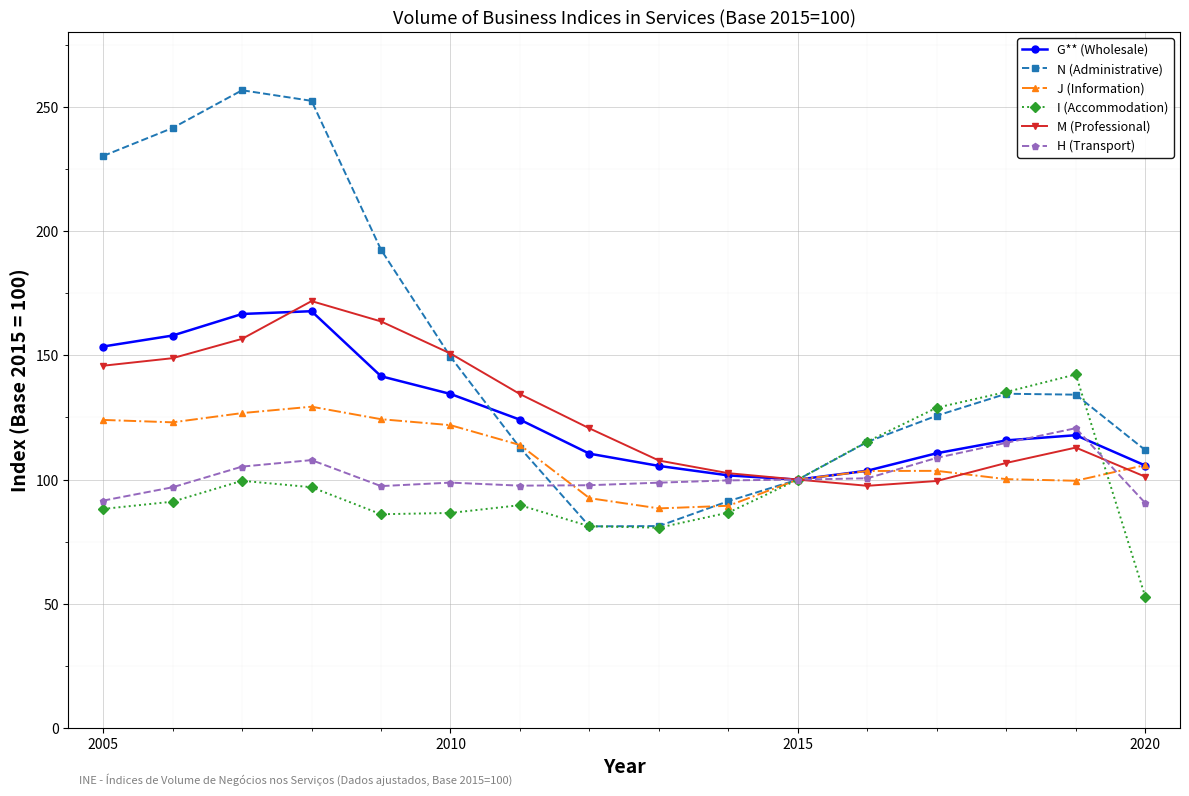

True or false: H (Transport) has more than 0 interior local peaks.

True